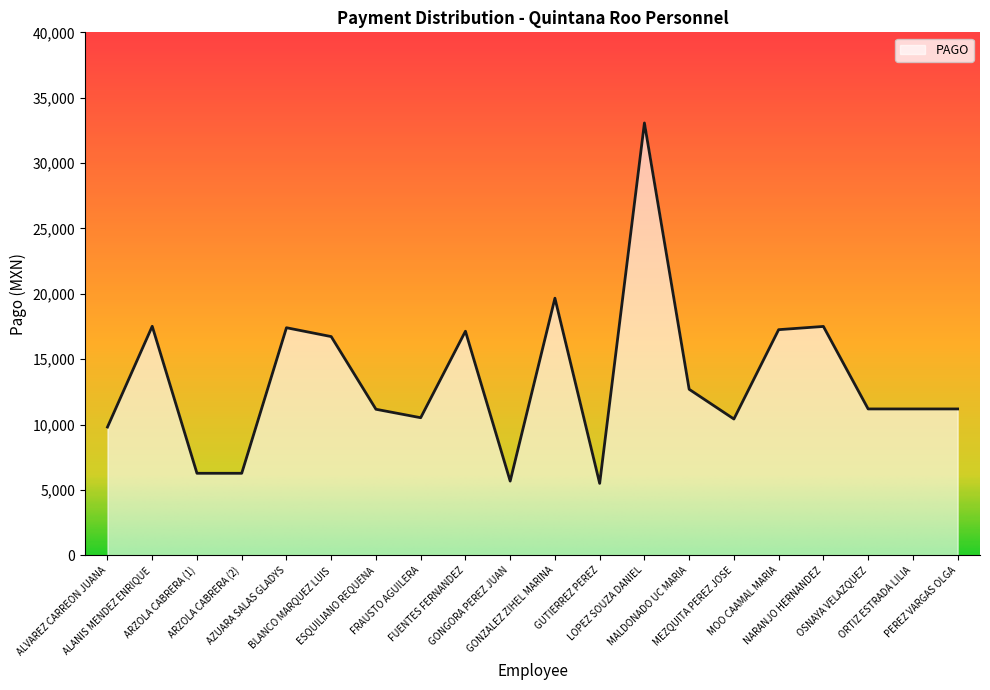

What position from the left is ALVAREZ CARREON JUANA?

1